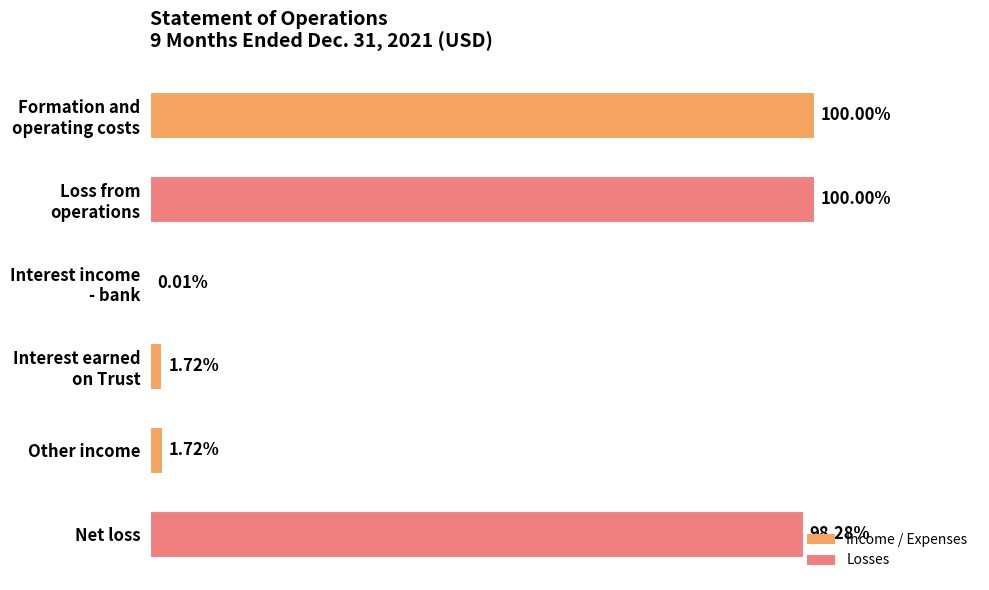

Does the chart contain any negative values?

No